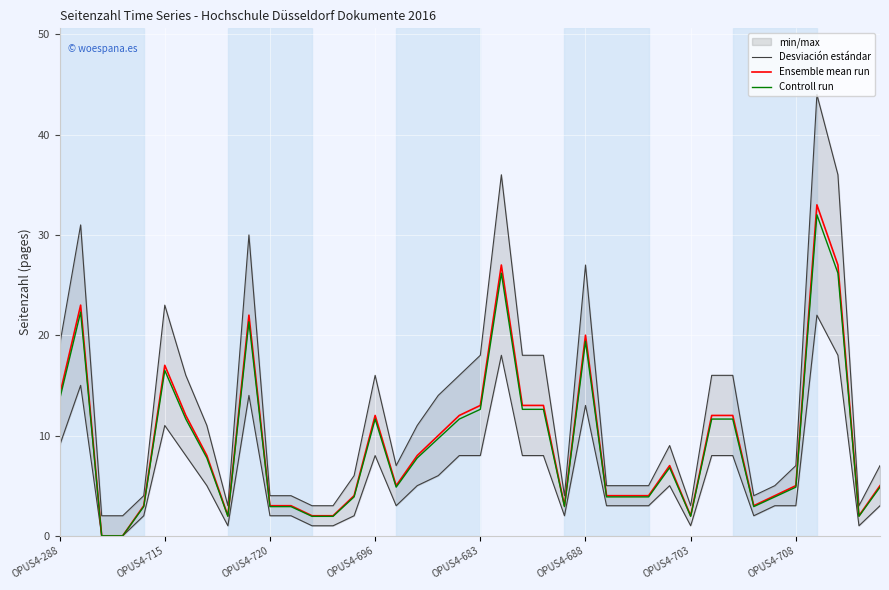

What is the maximum value for Controll run?

32.0